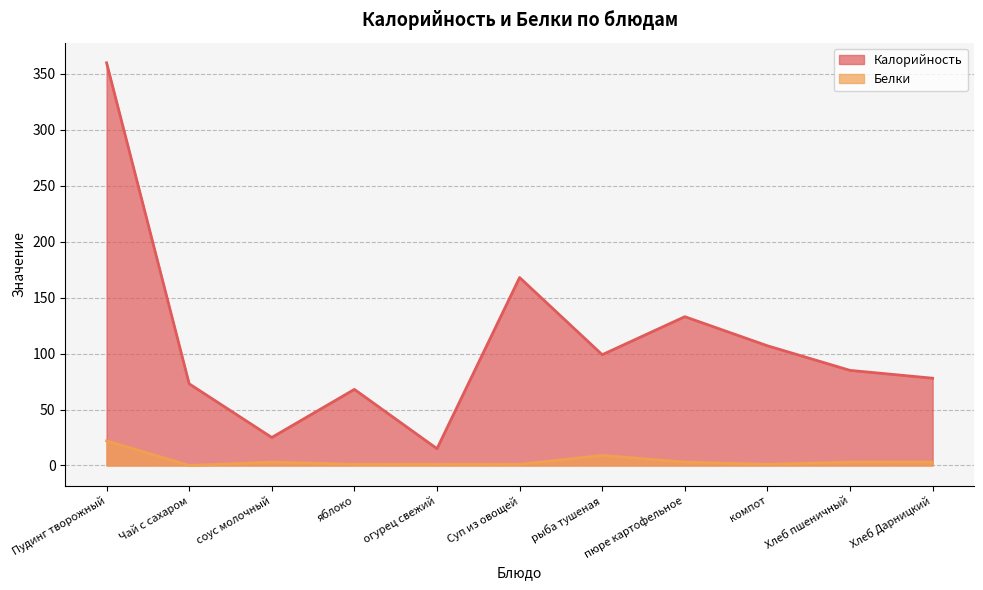

Between Суп из овощей and Хлеб пшеничный, which series saw the biggest shift?

Калорийность